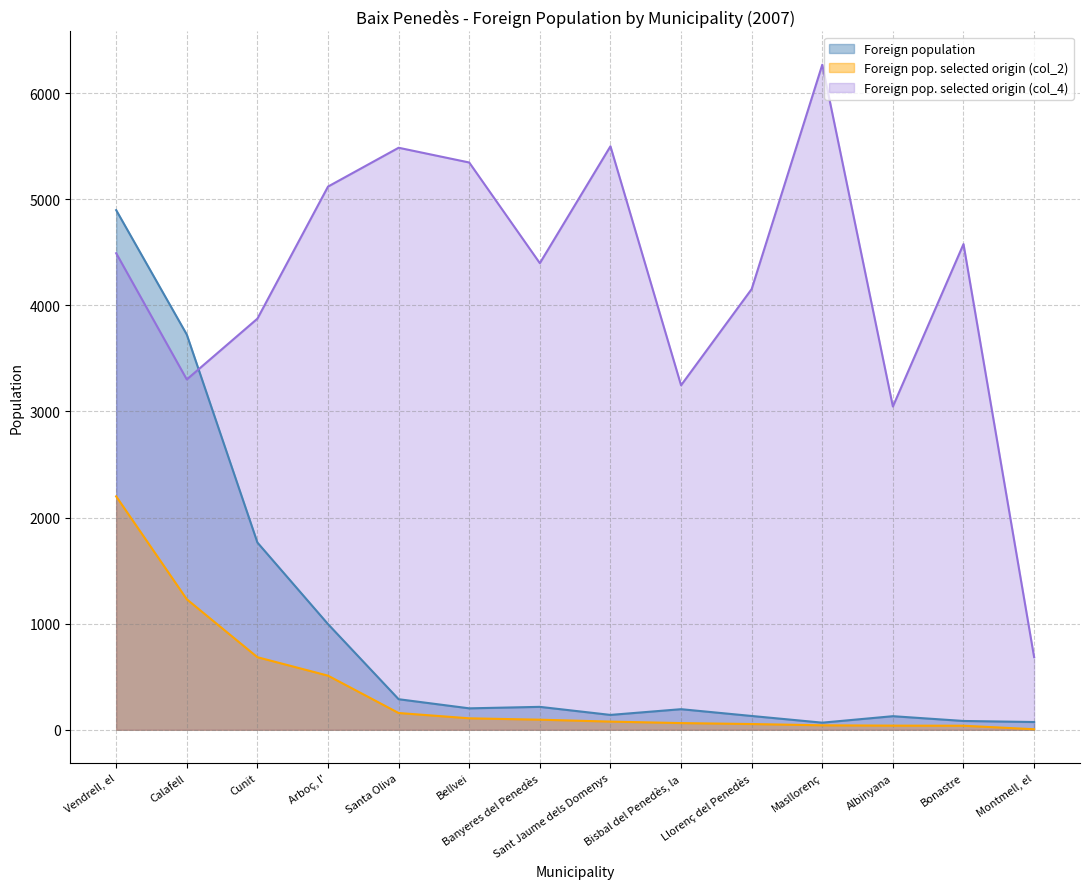

What is the maximum value shown in the chart?

6269